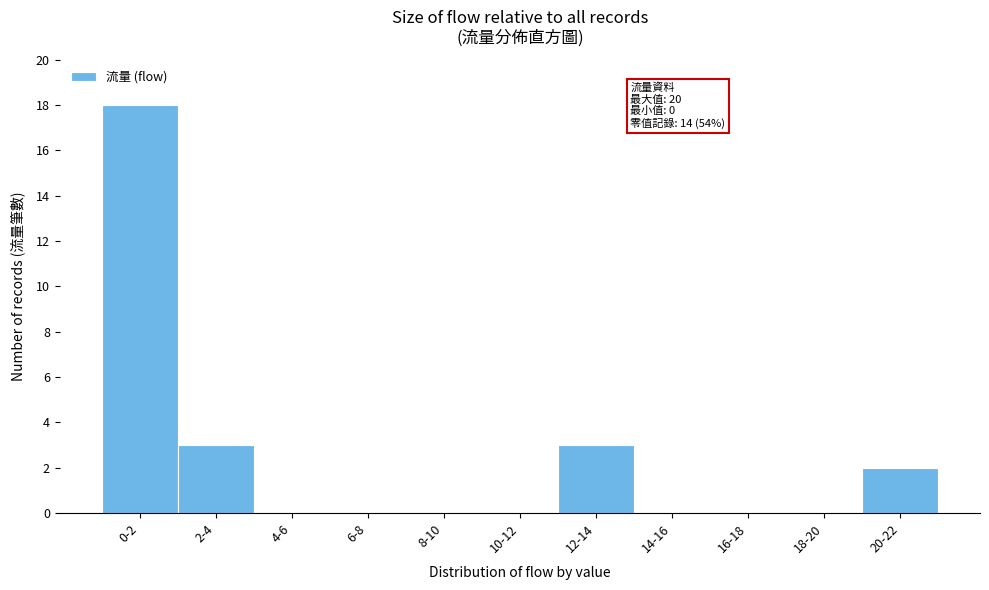

Reading left to right, extract all data points from this chart.

0-2=18	2-4=3	4-6=0	6-8=0	8-10=0	10-12=0	12-14=3	14-16=0	16-18=0	18-20=0	20-22=2